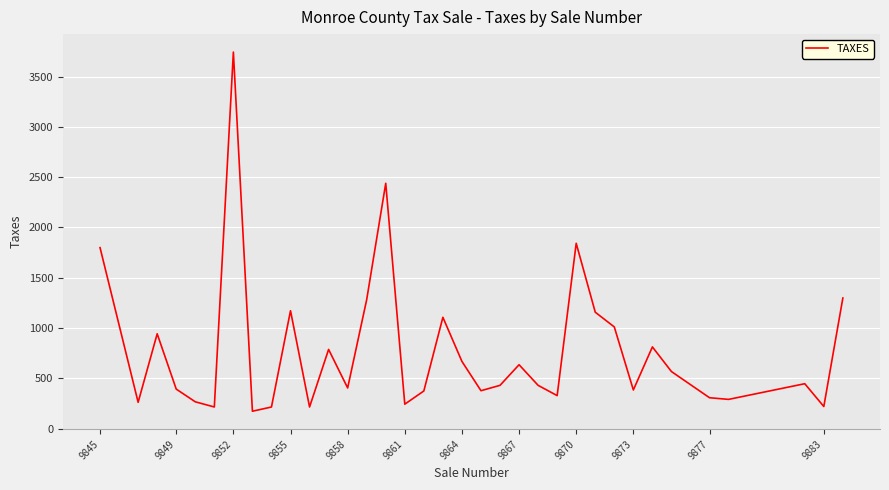

What is the difference between the maximum and minimum values?

3570.9